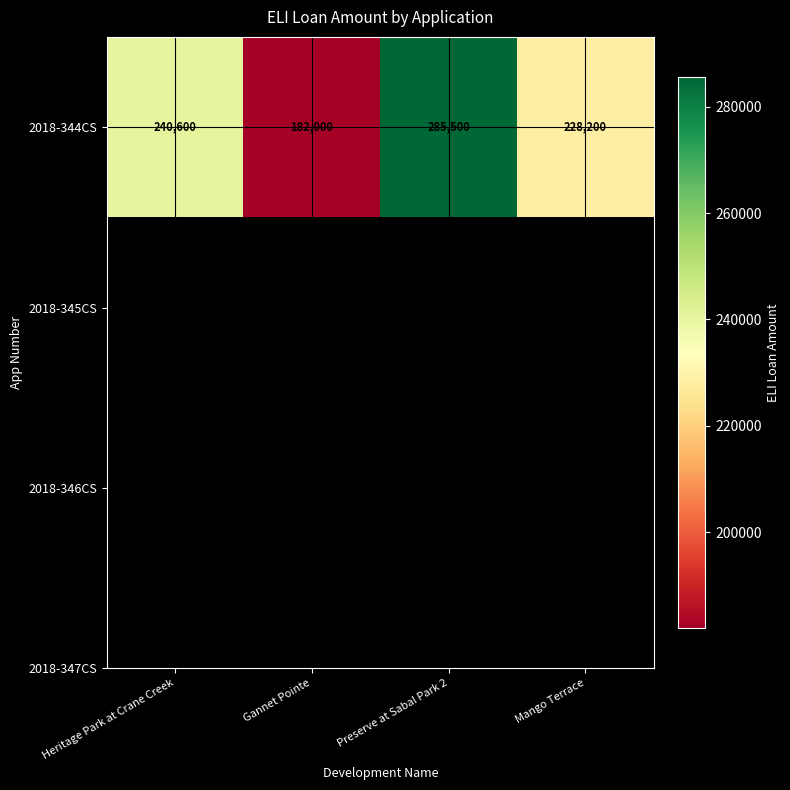

How many data points are less than 240600?

2